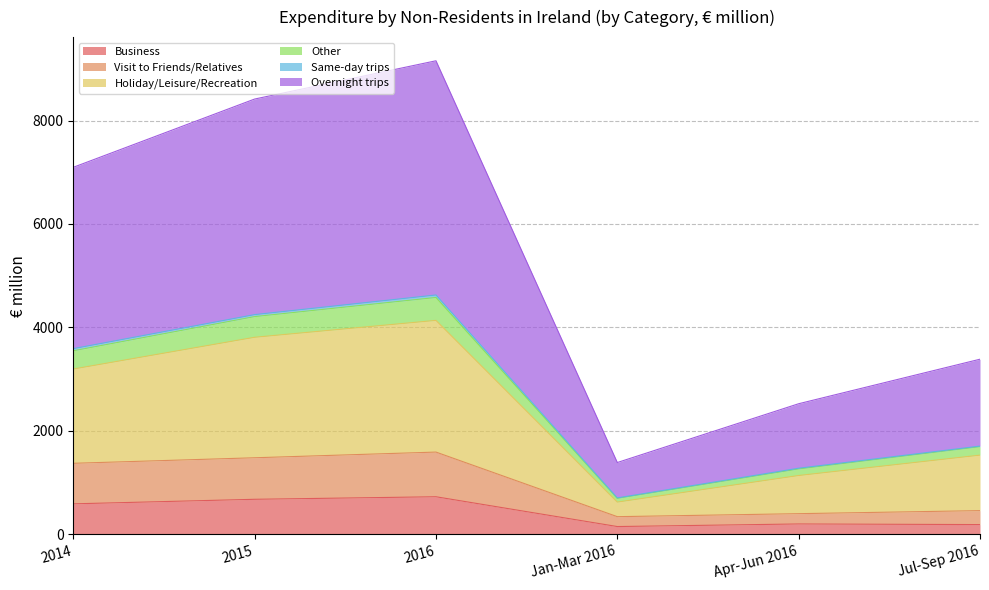

At how many categories does at least one series exceed 875?

5